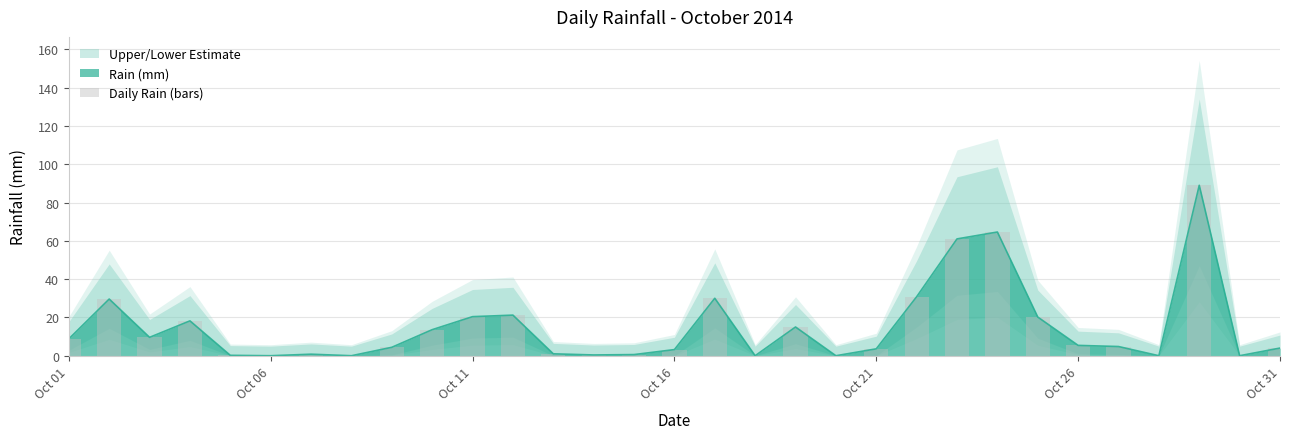

The value of Rain (mm) at Oct 06 is 0.0. True or false?

True